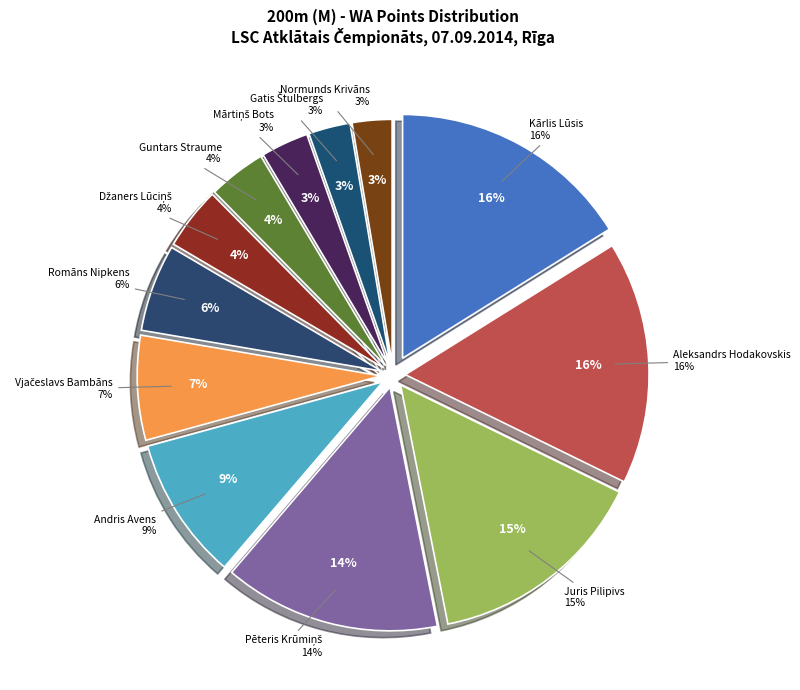

Combined, what portion of the pie is Džaners Lūciņš and Normunds Krivāns?

6.8%